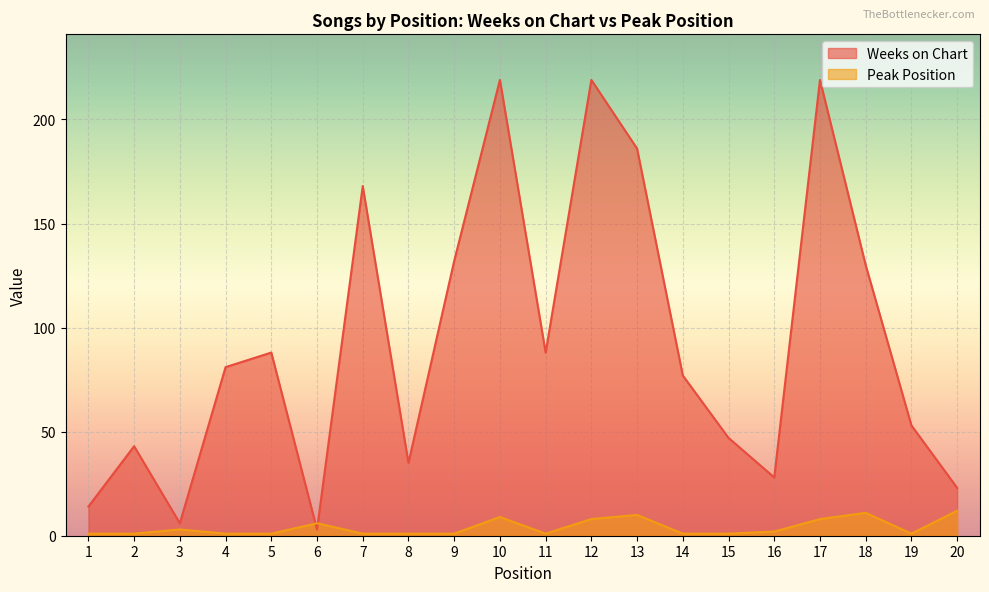

After their last crossing, which series has the higher values: Weeks on Chart or Peak Position?

Weeks on Chart